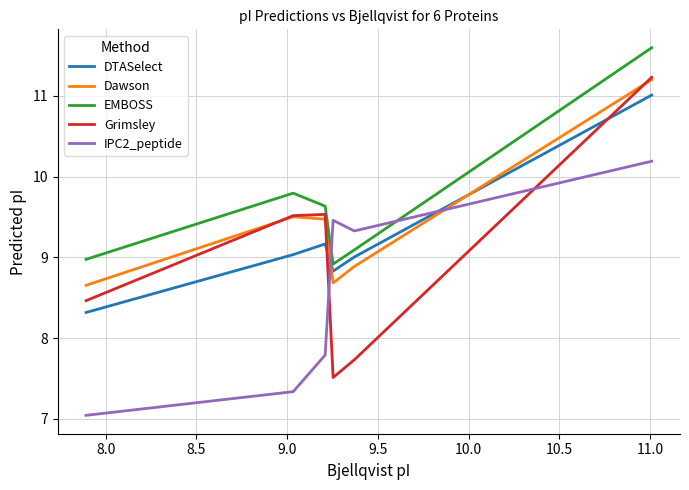

Which series has the widest spread of values?

Grimsley